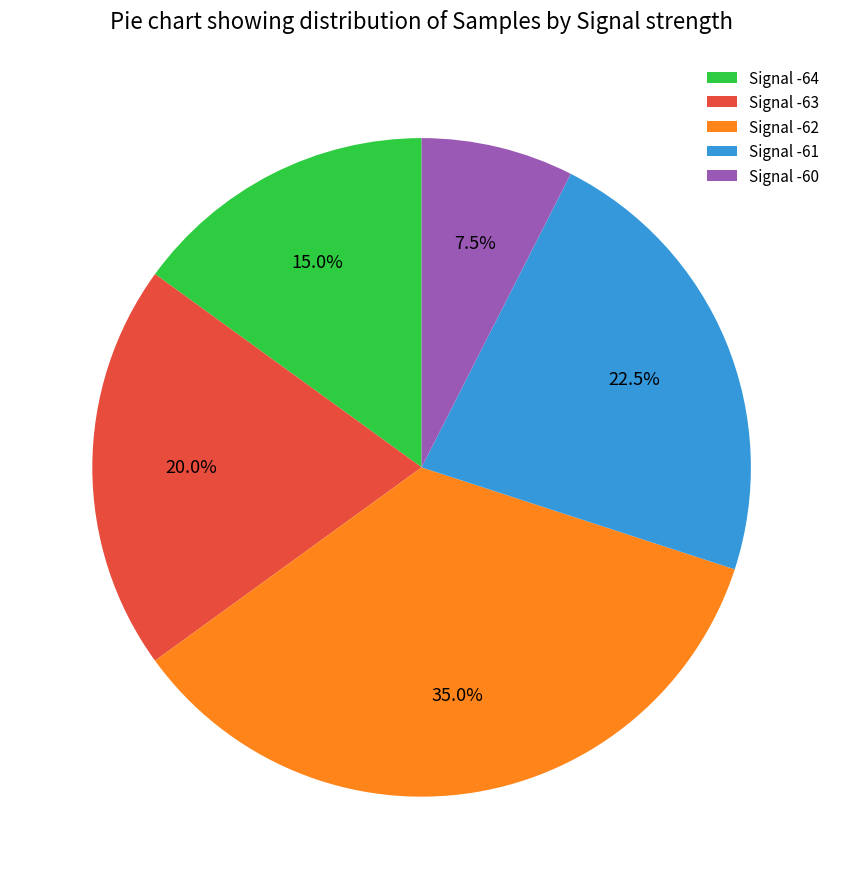

Does any single category account for the majority?

No